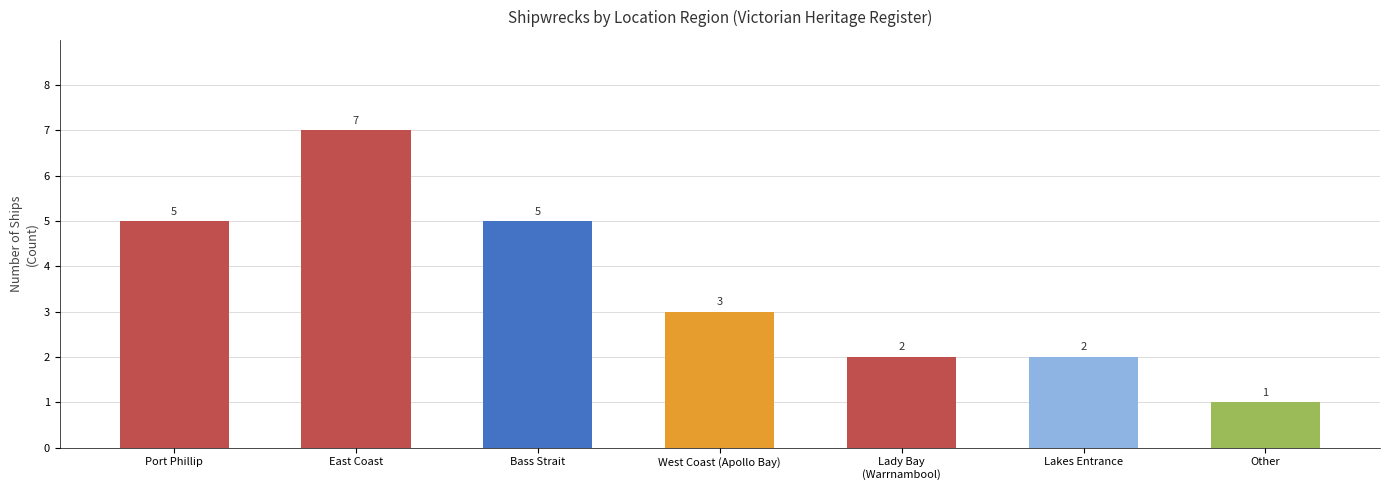

Is it true that the value at East Coast is 7?

True